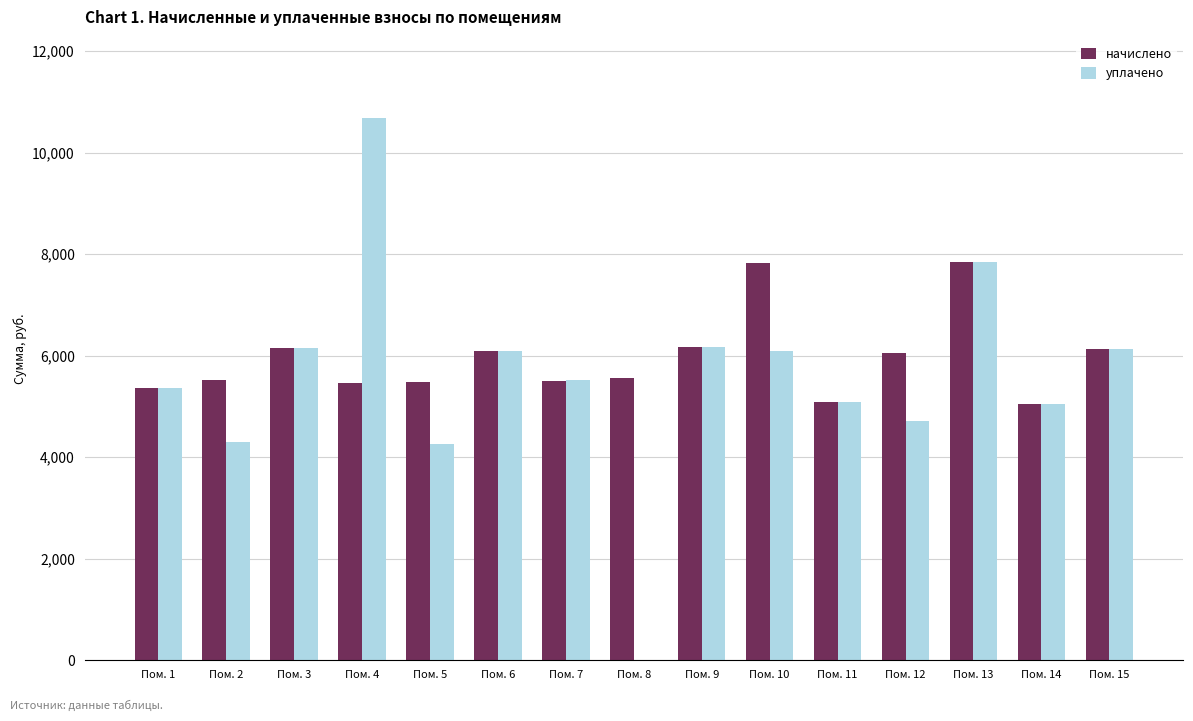

What is the sum of the уплачено values at Пом. 9 and Пом. 11?

11265.1